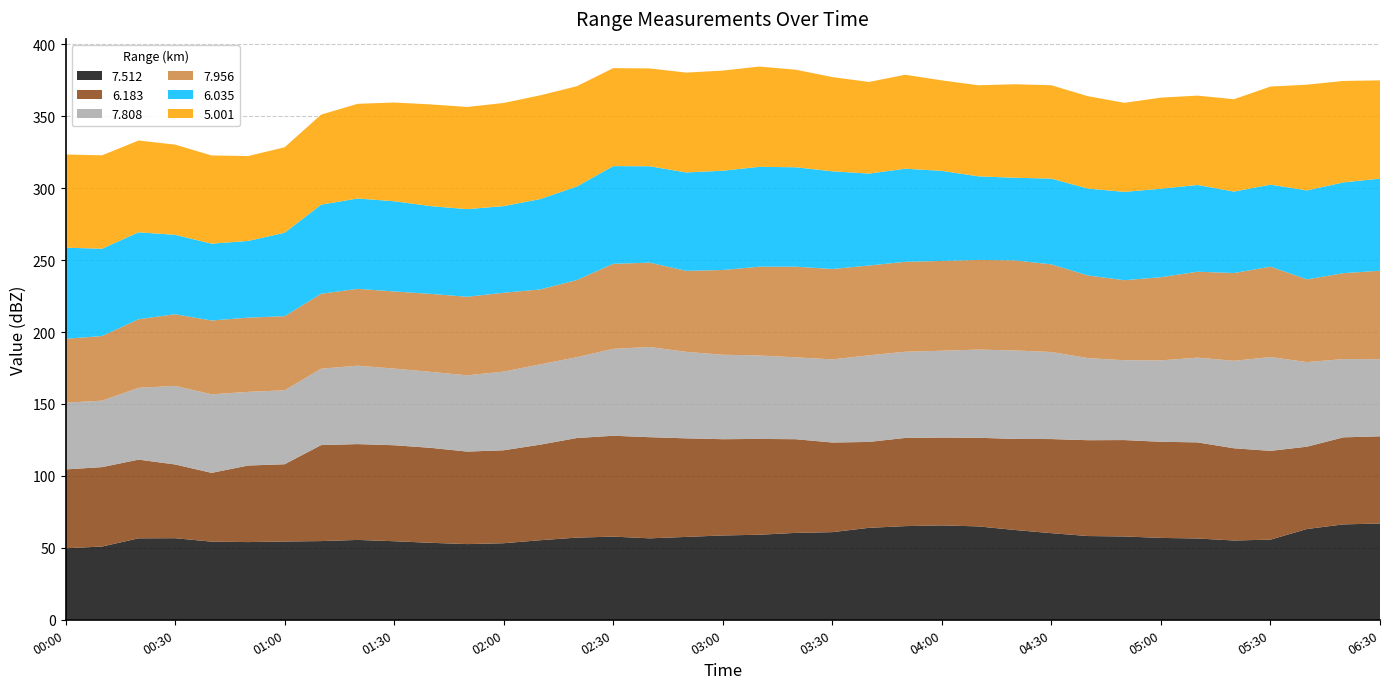

What is the total value across all series at 04:30?

371.5